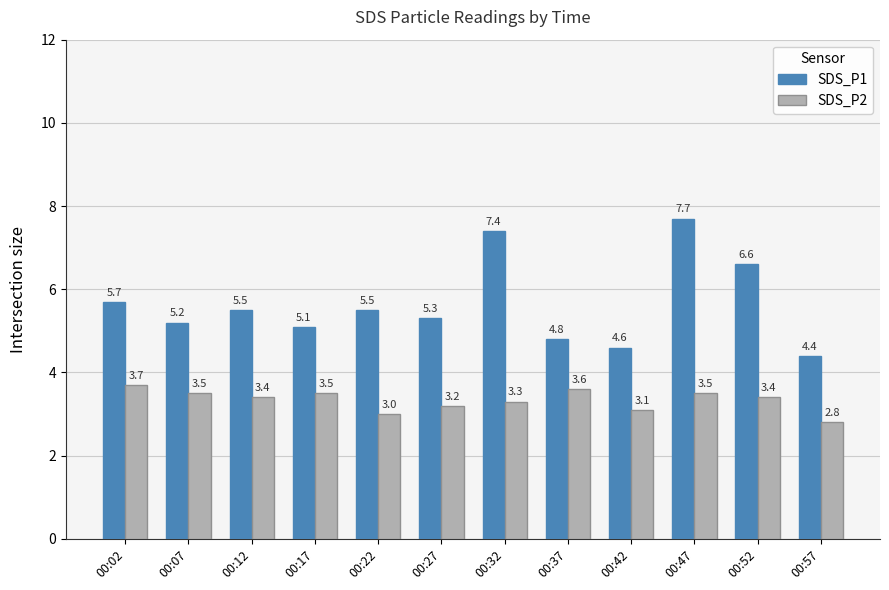

Where is SDS_P1 nearest to the value 6?

00:02